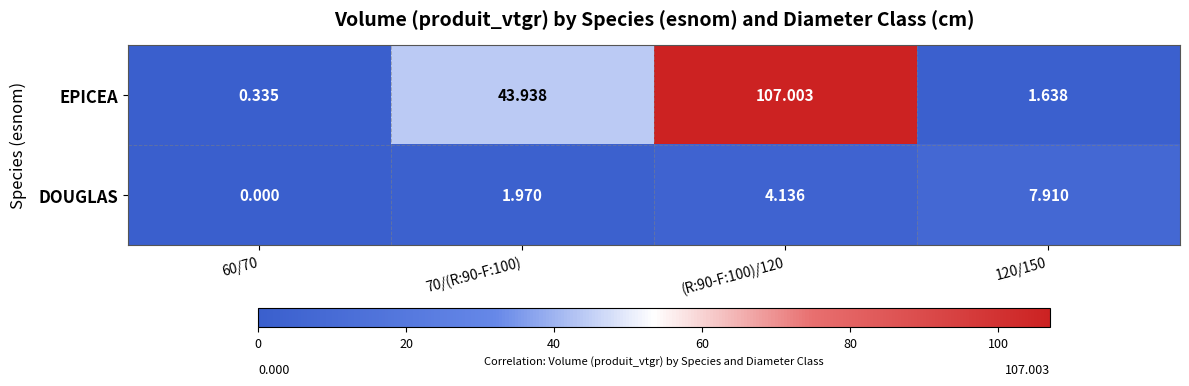

Between 60/70 and 120/150, which series saw the biggest shift?

DOUGLAS